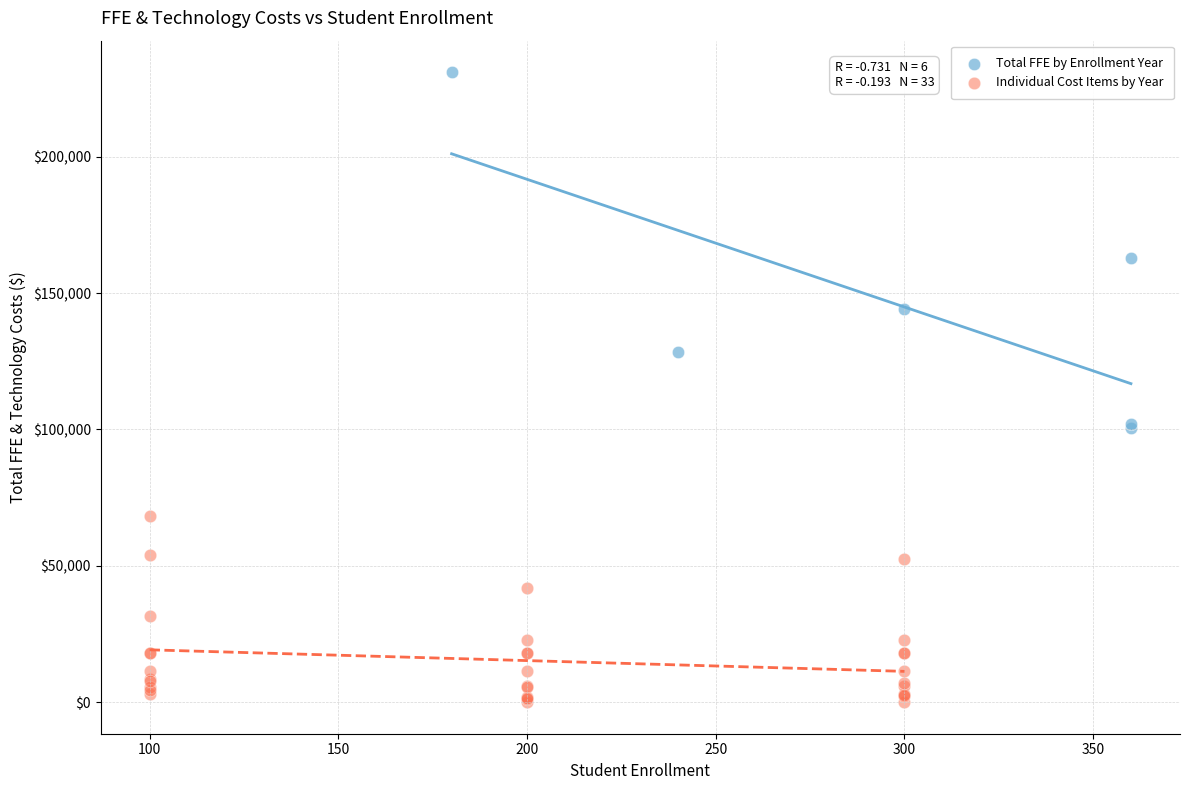

Which series contains the lowest Y value?

Individual Cost Items by Year